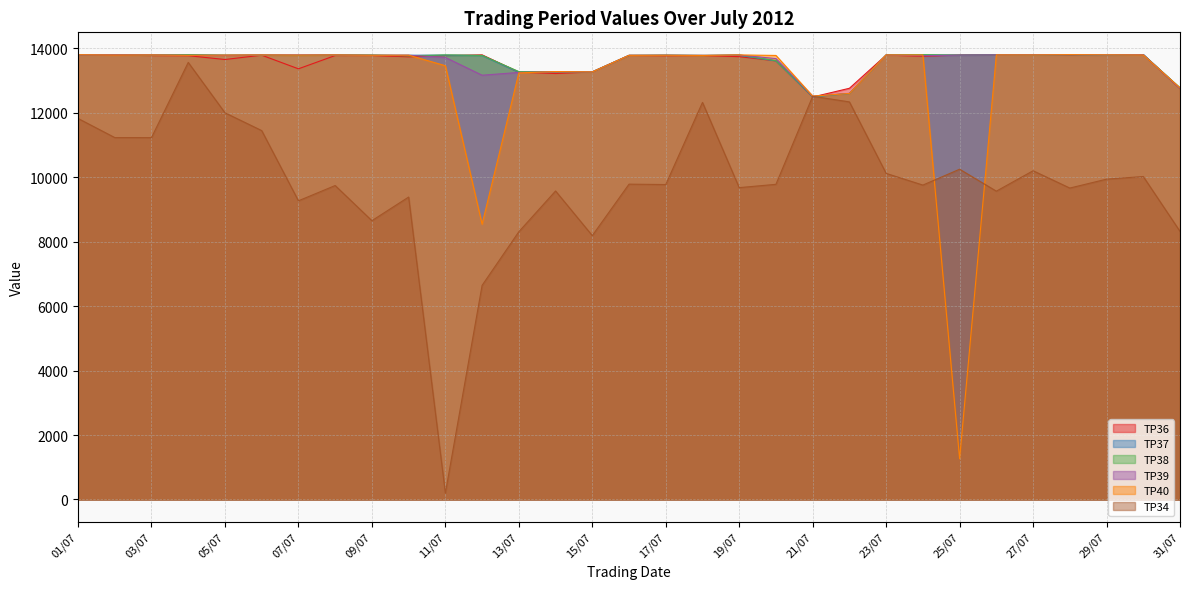

At which label does TP39 reach its peak?

30/07